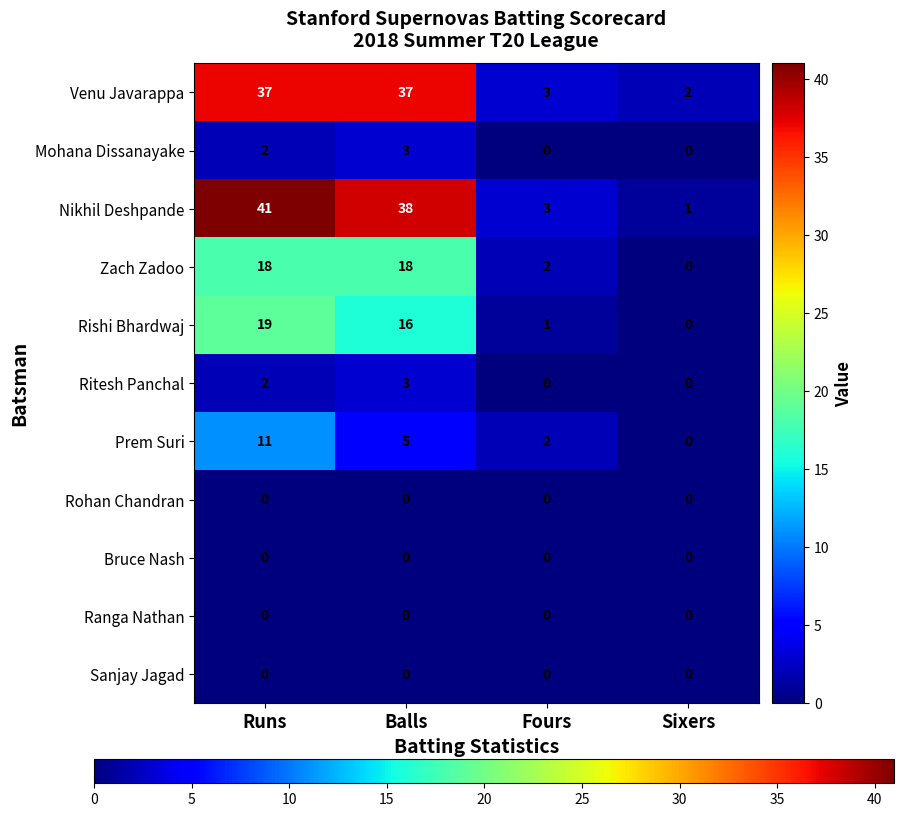

What is the sum of the Zach Zadoo values at Runs and Sixers?

18